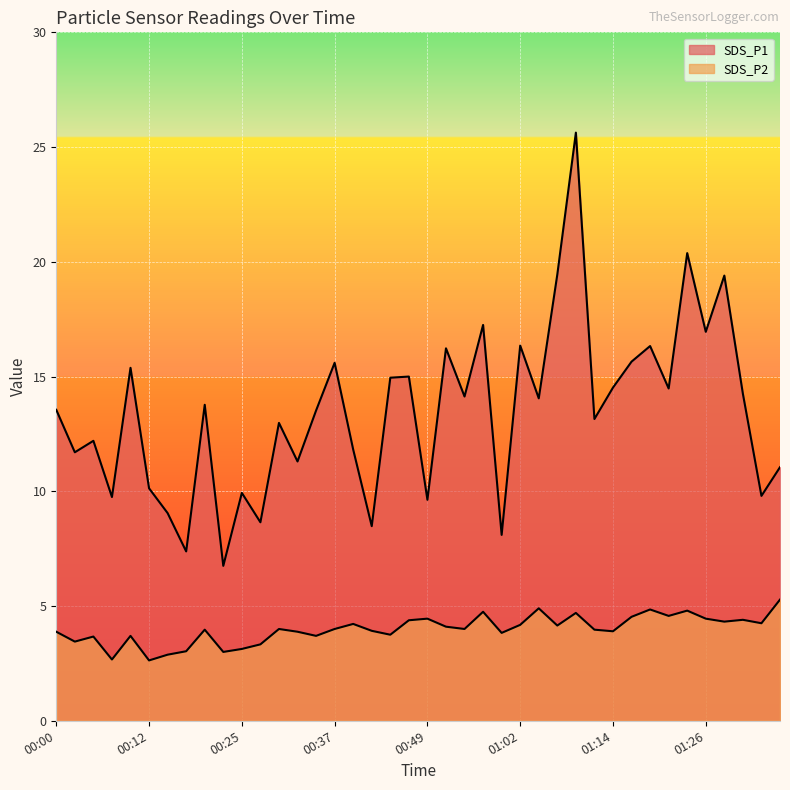

What is the difference between the maximum and minimum values in the SDS_P1 series?

18.9